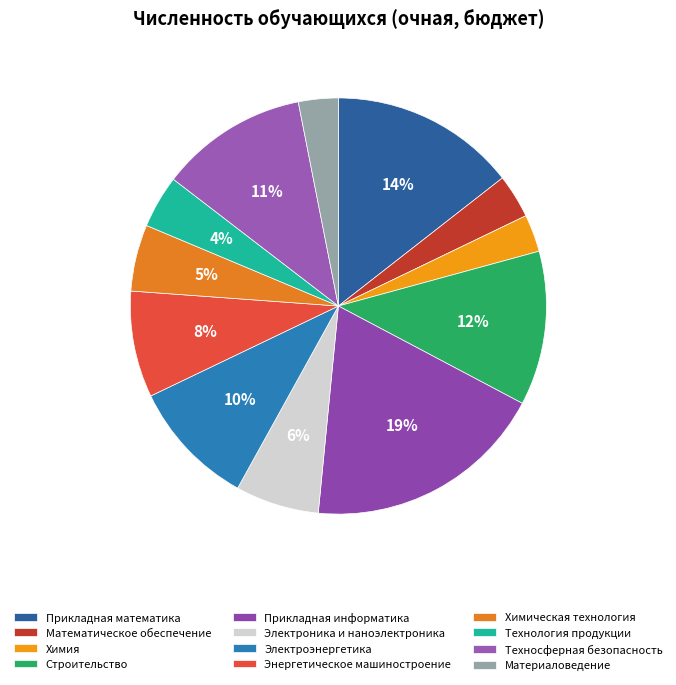

Does Прикладная информатика represent more than half of the total?

No